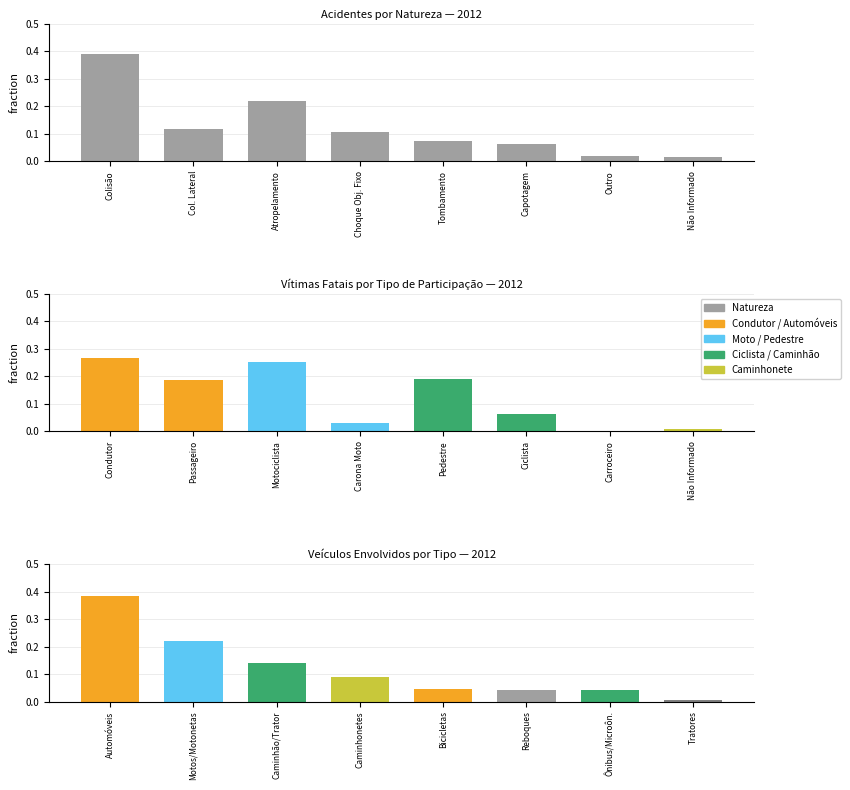

At how many categories does at least one series exceed 0?

8